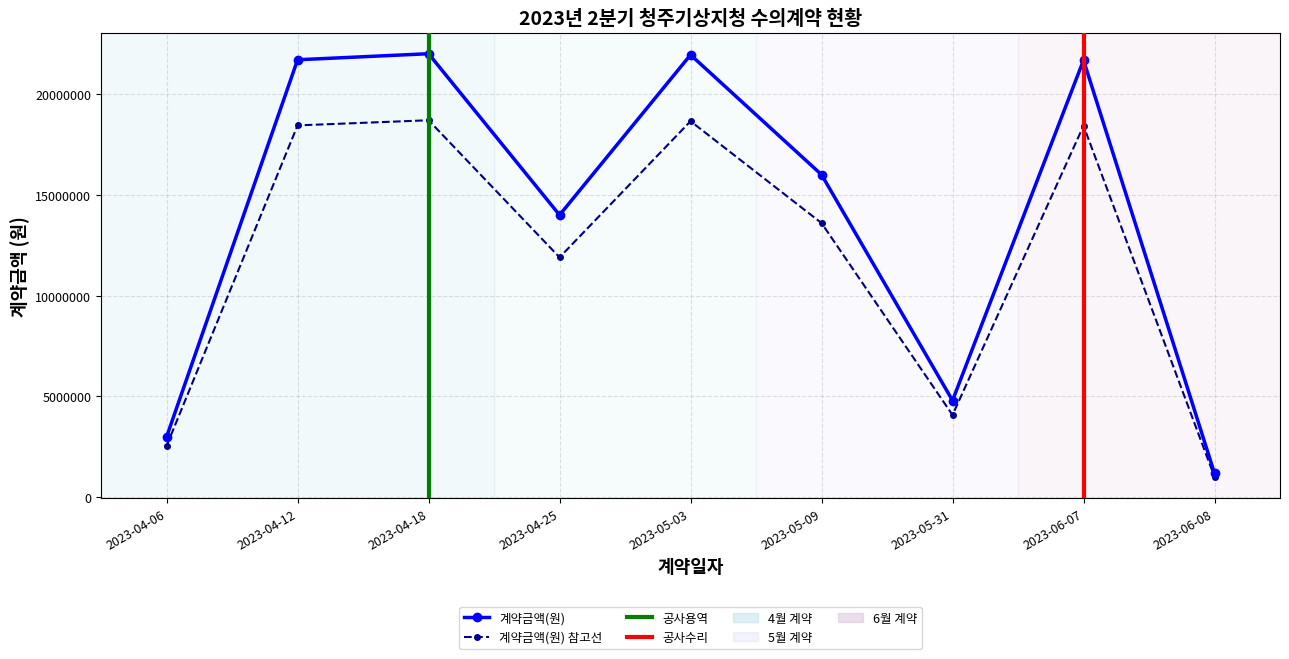

Which has a higher value, 2023-04-25 or 2023-06-08?

2023-04-25